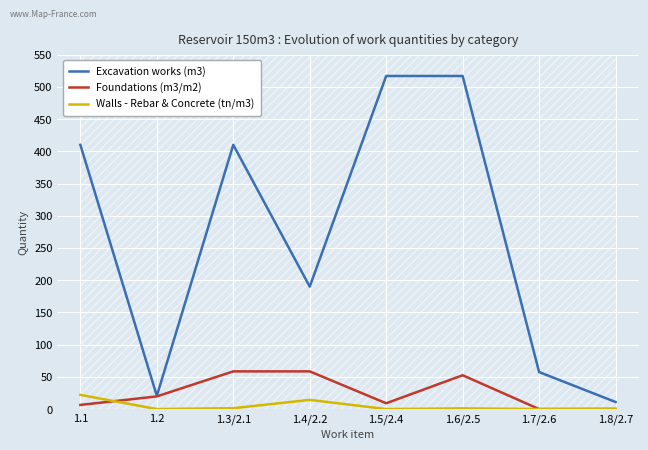

Reading left to right, what are all the values shown in this chart?

Excavation works (m3): 1.1=410.0	1.2=20.5	1.3/2.1=410.0	1.4/2.2=190.0	1.5/2.4=516.8	1.6/2.5=516.8	1.7/2.6=57.4	1.8/2.7=11.0
Foundations (m3/m2): 1.1=6.5	1.2=19.7	1.3/2.1=58.5	1.4/2.2=58.5	1.5/2.4=9.0	1.6/2.5=52.5	1.7/2.6=0.0	1.8/2.7=0.0
Walls - Rebar & Concrete (tn/m3): 1.1=22.0	1.2=0.0	1.3/2.1=1.4	1.4/2.2=14.3	1.5/2.4=0.0	1.6/2.5=1.1	1.7/2.6=0.0	1.8/2.7=0.6